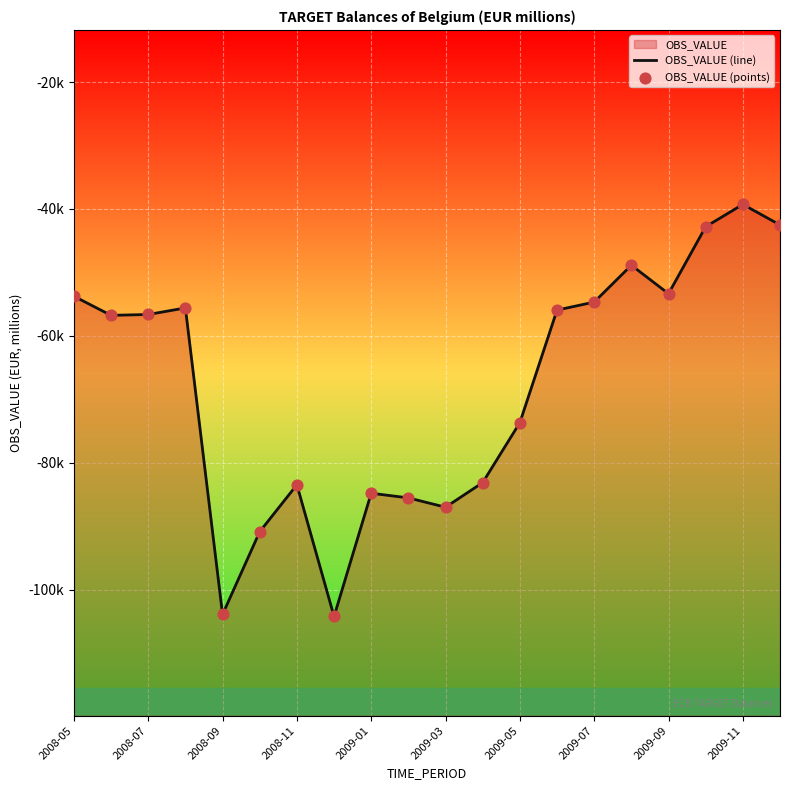

Is the value of OBS_VALUE (line) at 15 greater than the value of OBS_VALUE (points) at 19?

No